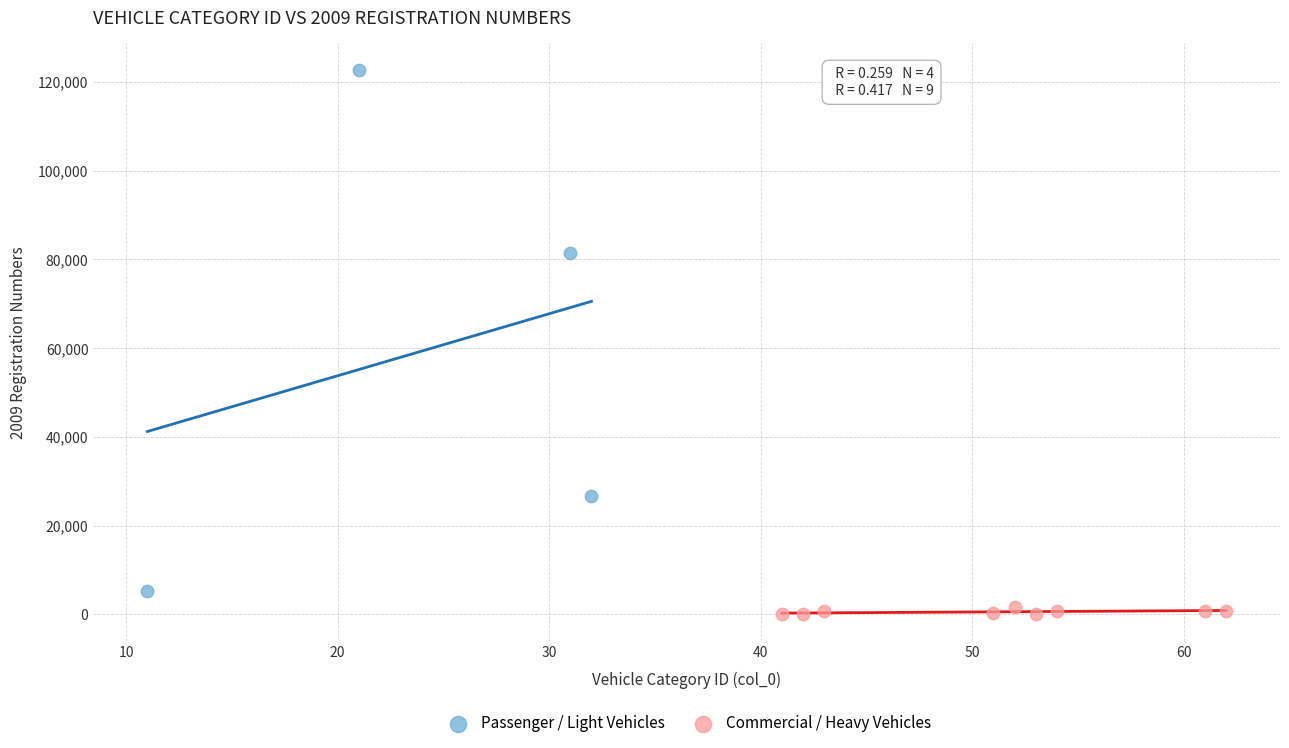

What are all the series names shown in the legend?

Passenger / Light Vehicles, Commercial / Heavy Vehicles